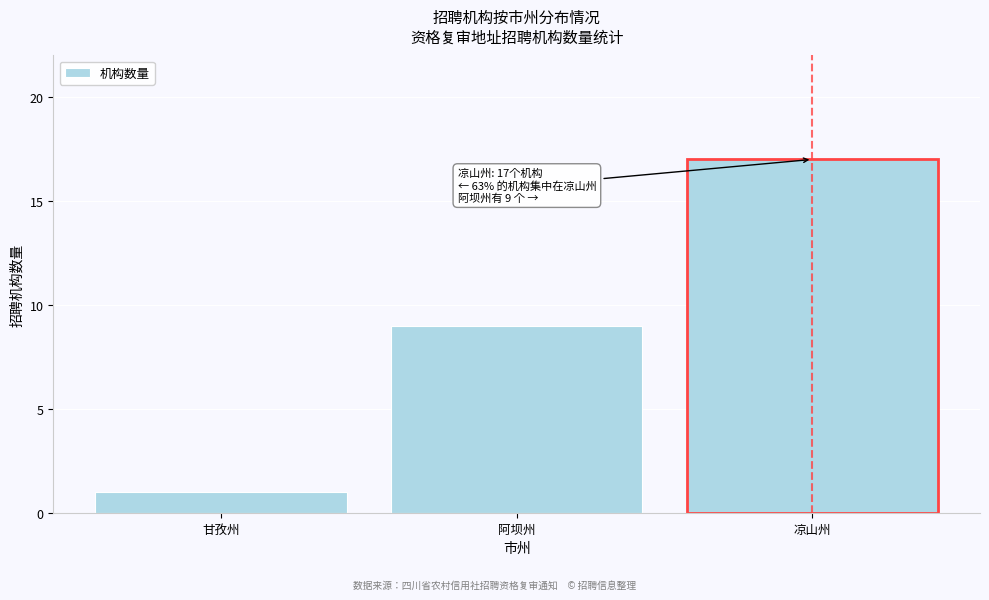

Reading left to right, what are all the values shown in this chart?

甘孜州=1	阿坝州=9	凉山州=17